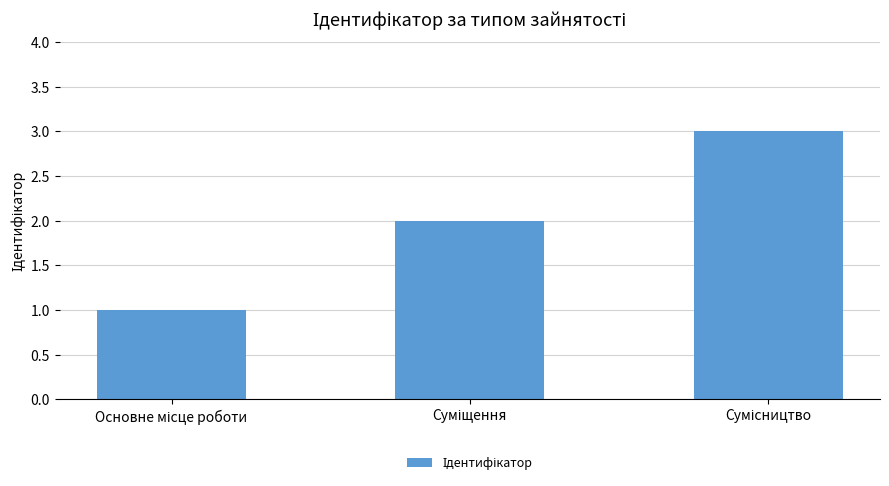

What is the minimum value shown in the chart?

1